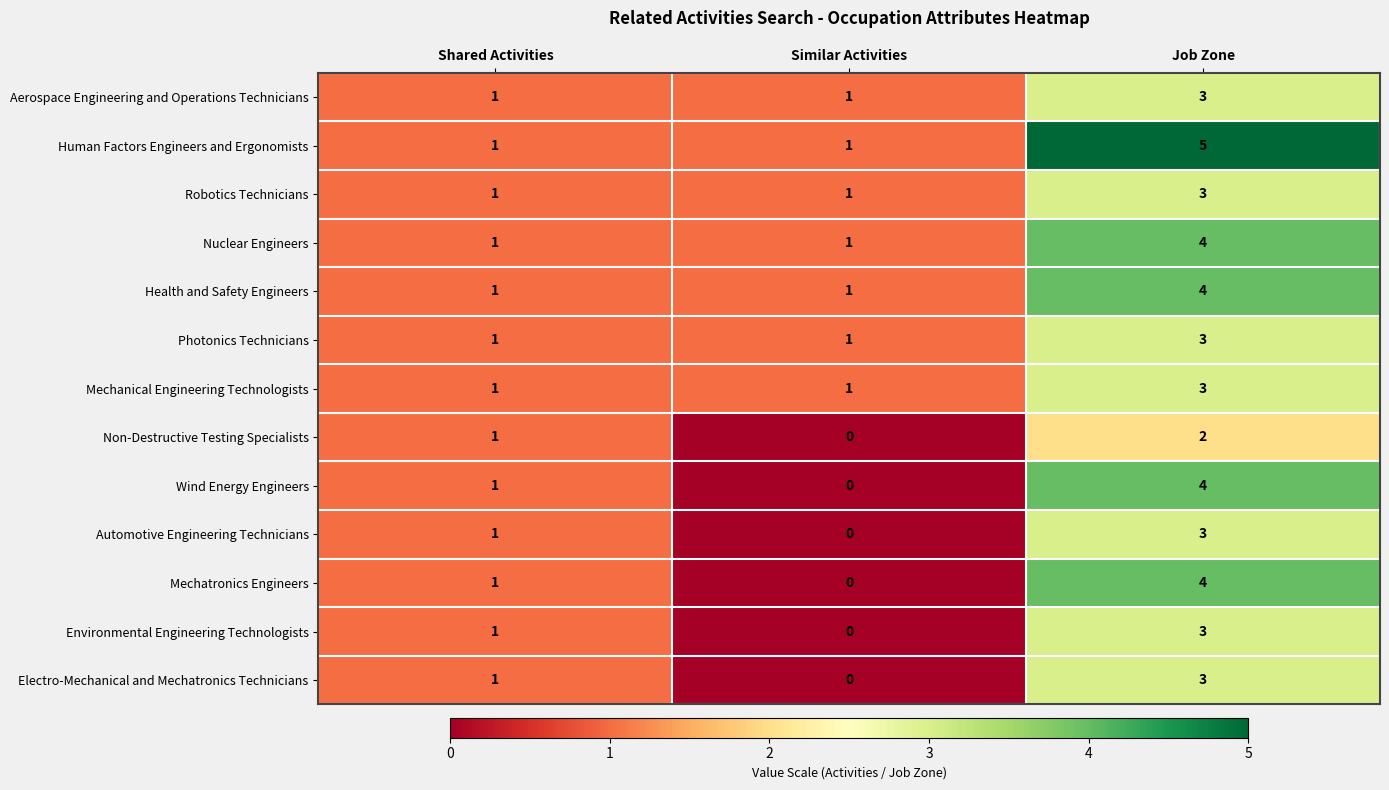

At which category is the sum across all series the highest?

Job Zone